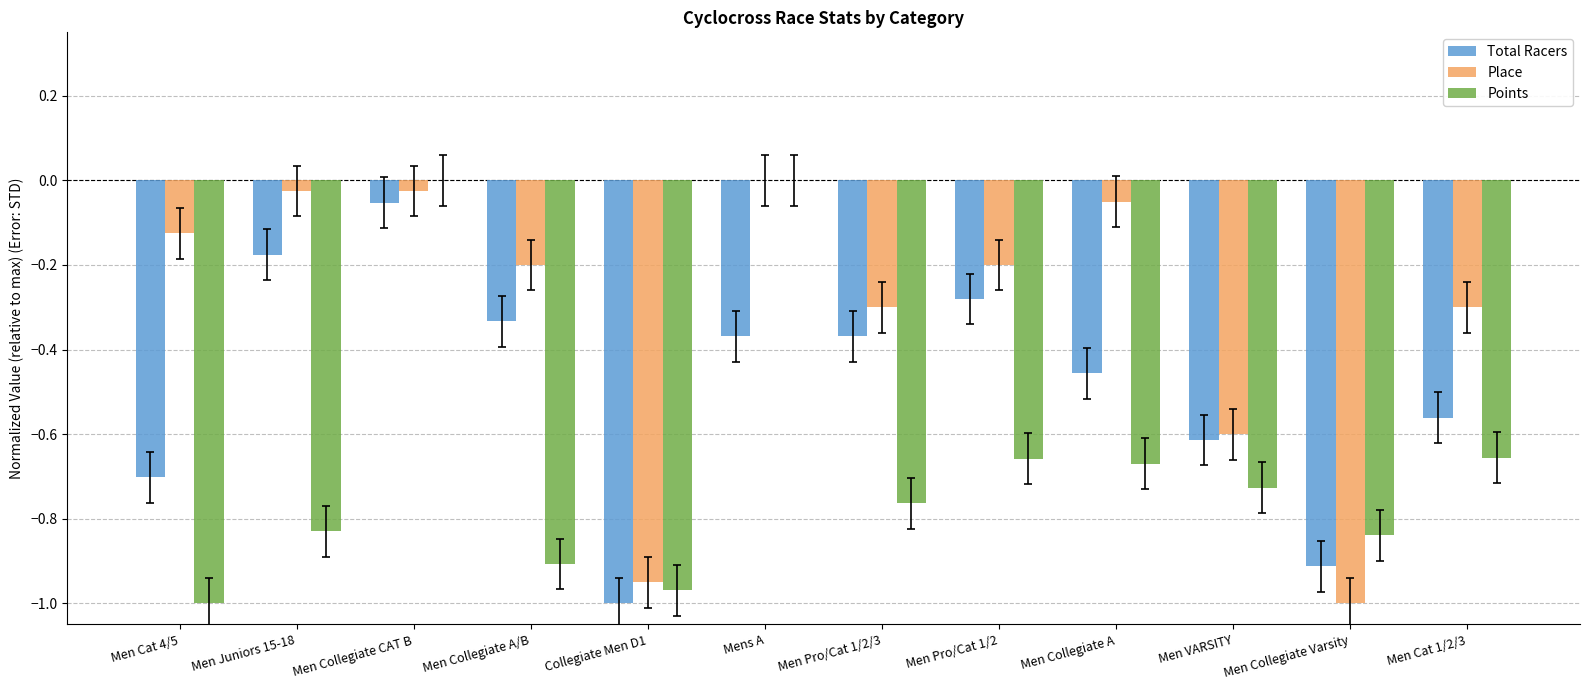

At which label does Total Racers reach its peak?

Men Collegiate CAT B